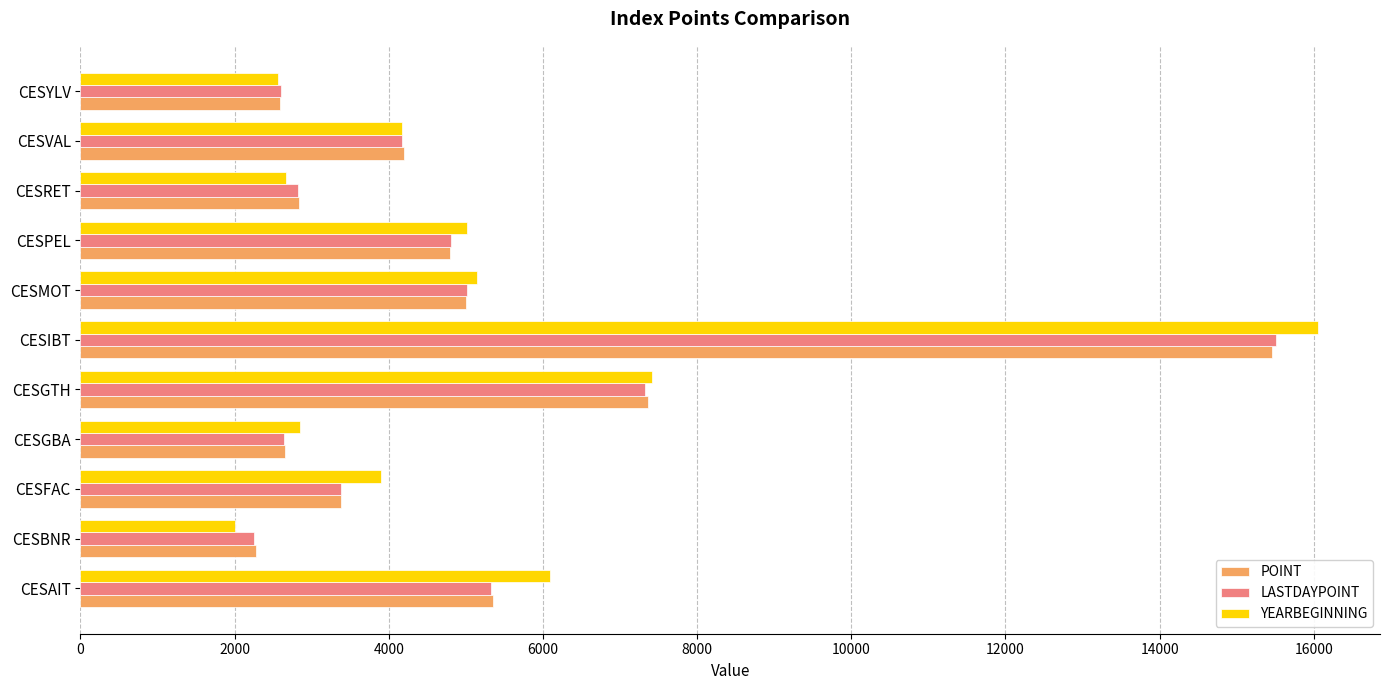

What is the average value of the YEARBEGINNING series?

5263.1